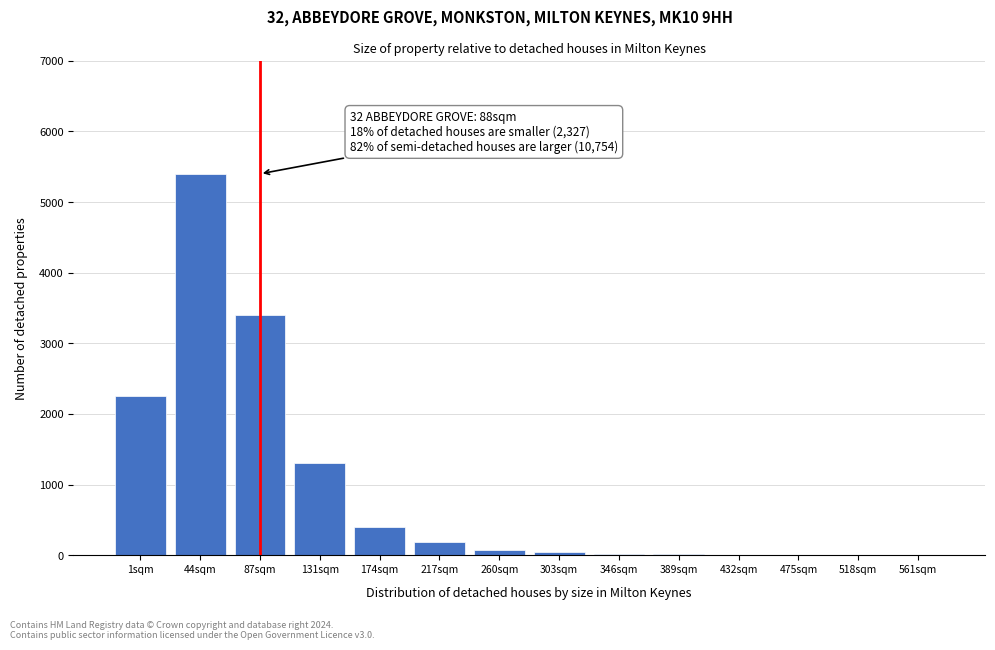

The value at 217sqm is 180. True or false?

True